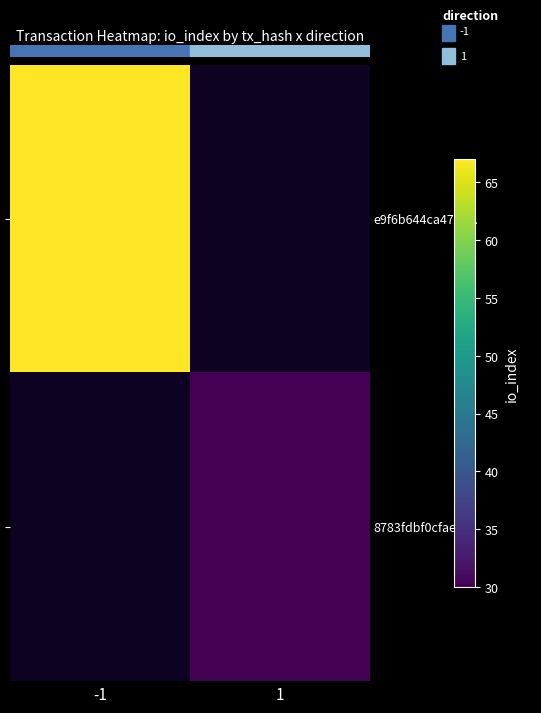

What is the smallest value displayed?

30.0